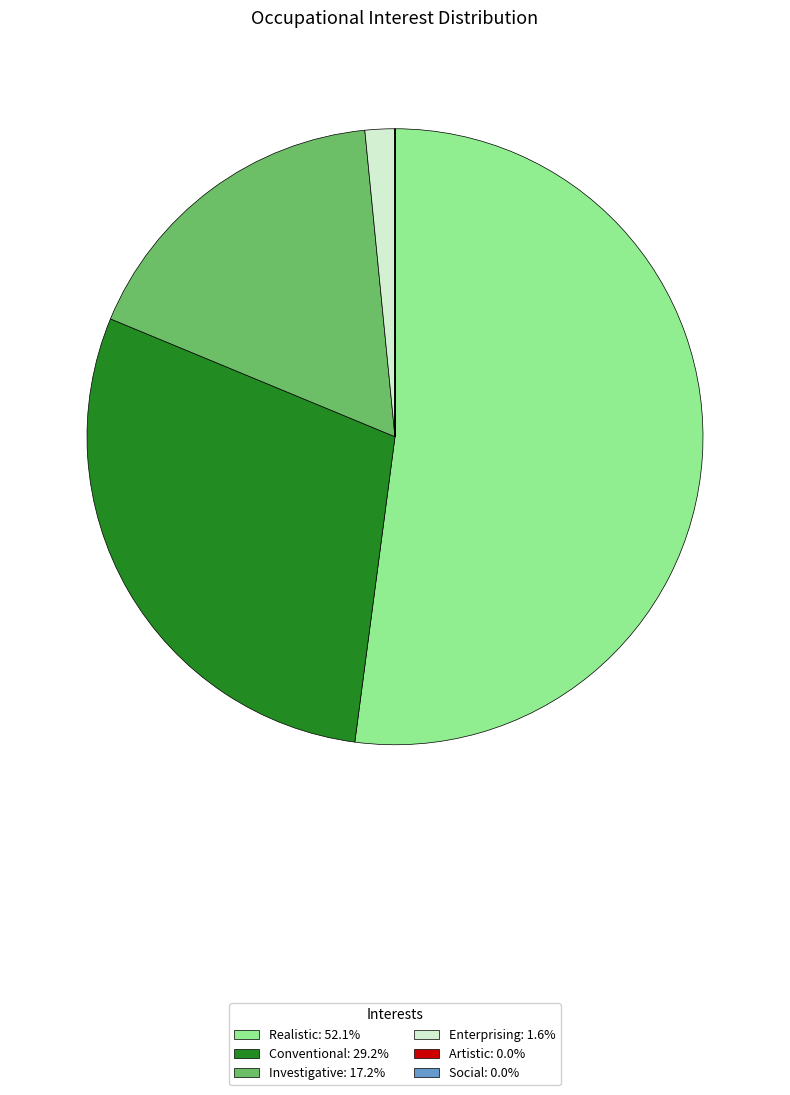

Which slice is the largest?

Realistic